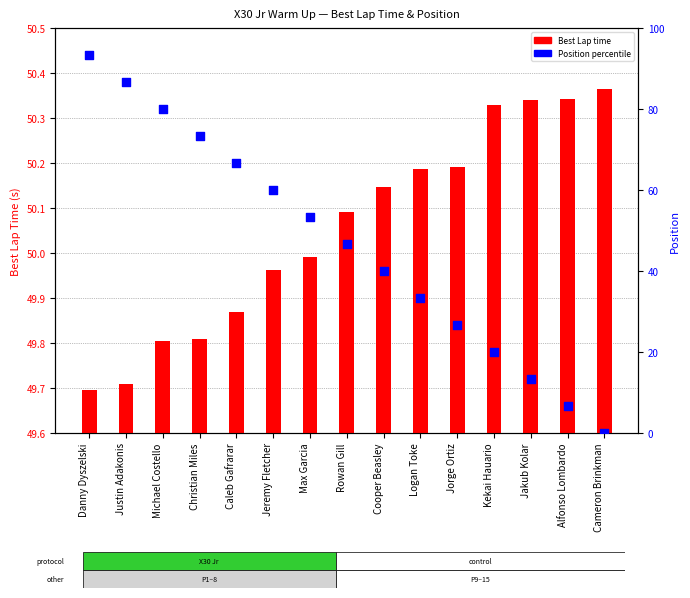

At which category is the sum across all series the highest?

Danny Dyszelski